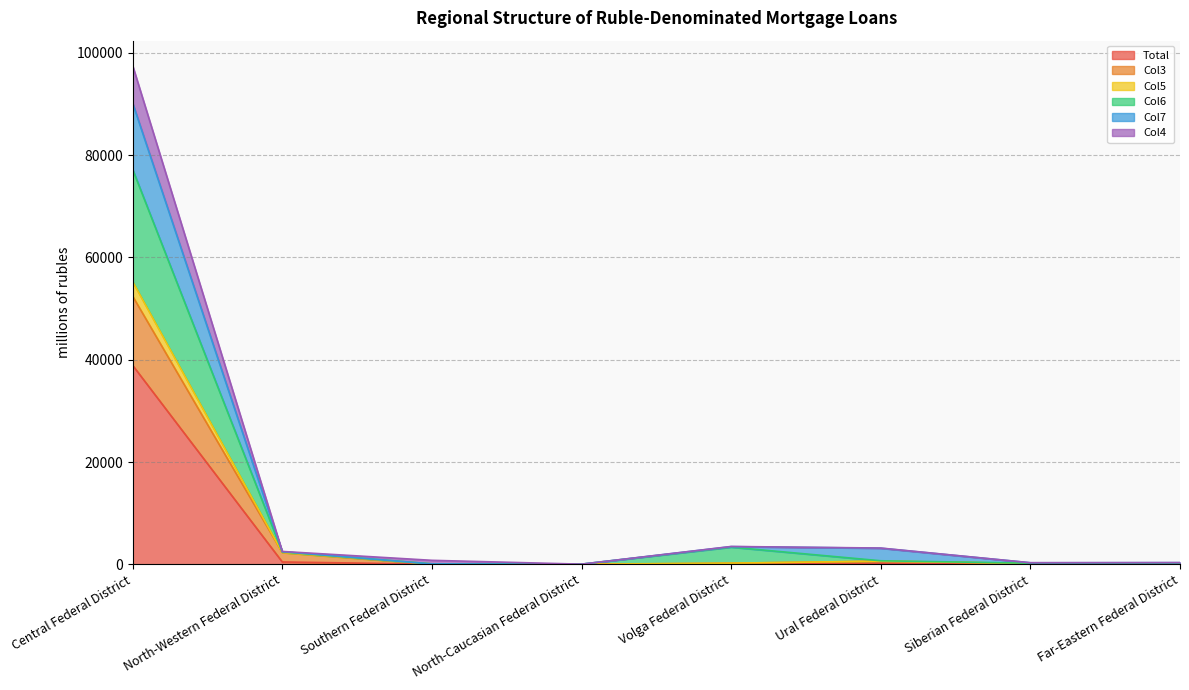

Which has a higher value, North-Western Federal District or Volga Federal District?

North-Western Federal District